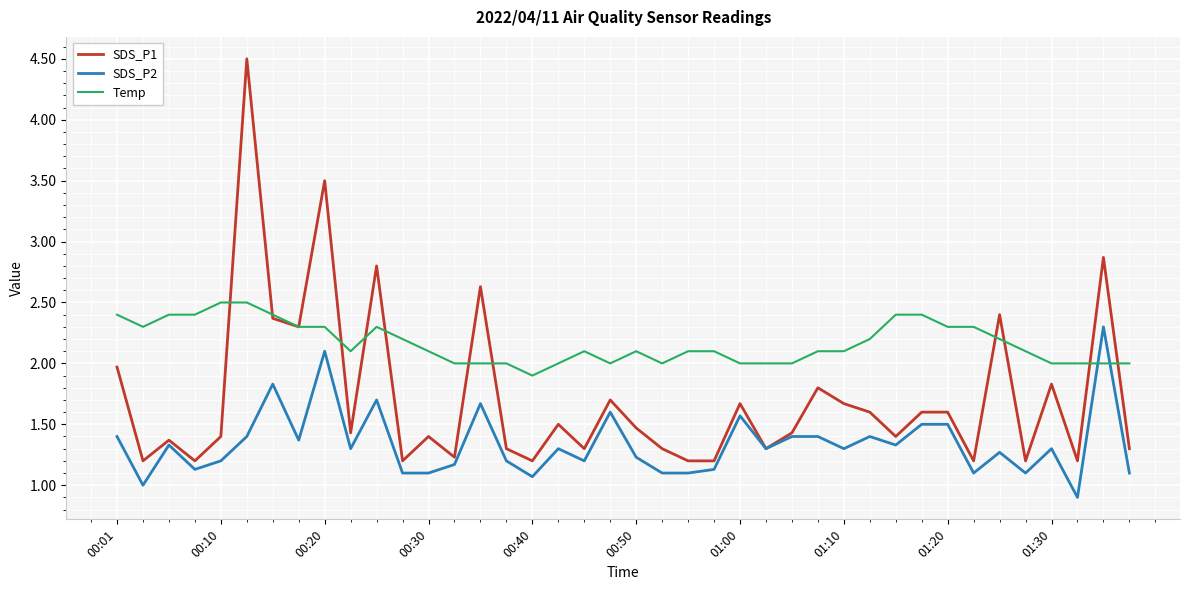

What is the minimum value shown in the chart?

0.9